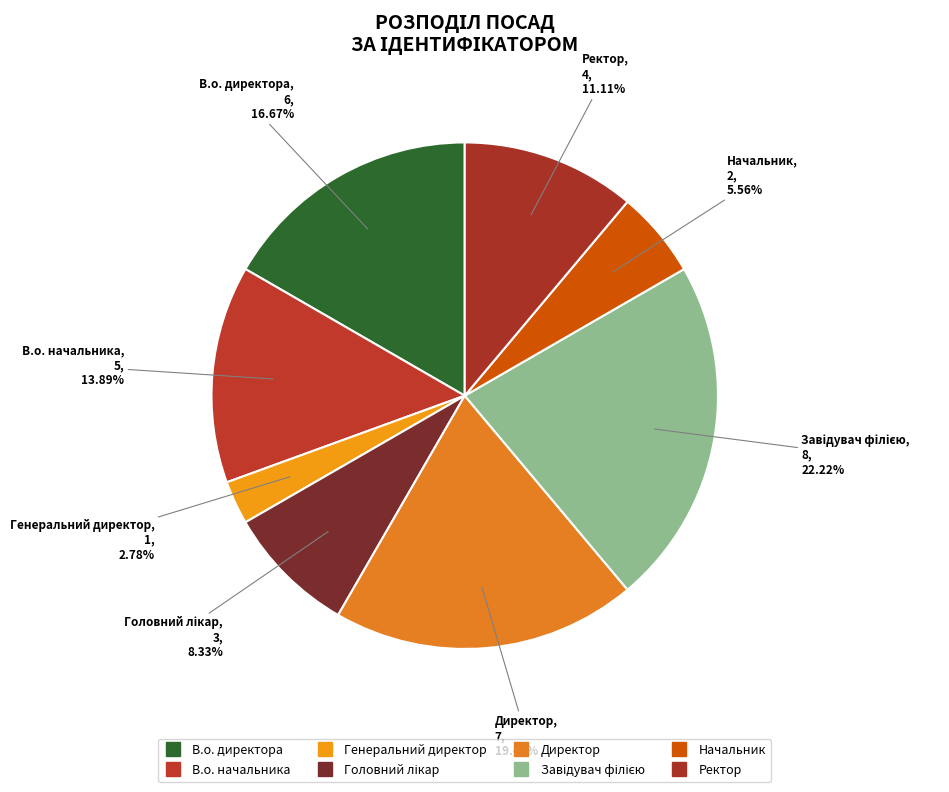

Which category has the biggest portion of the pie?

Завідувач філією